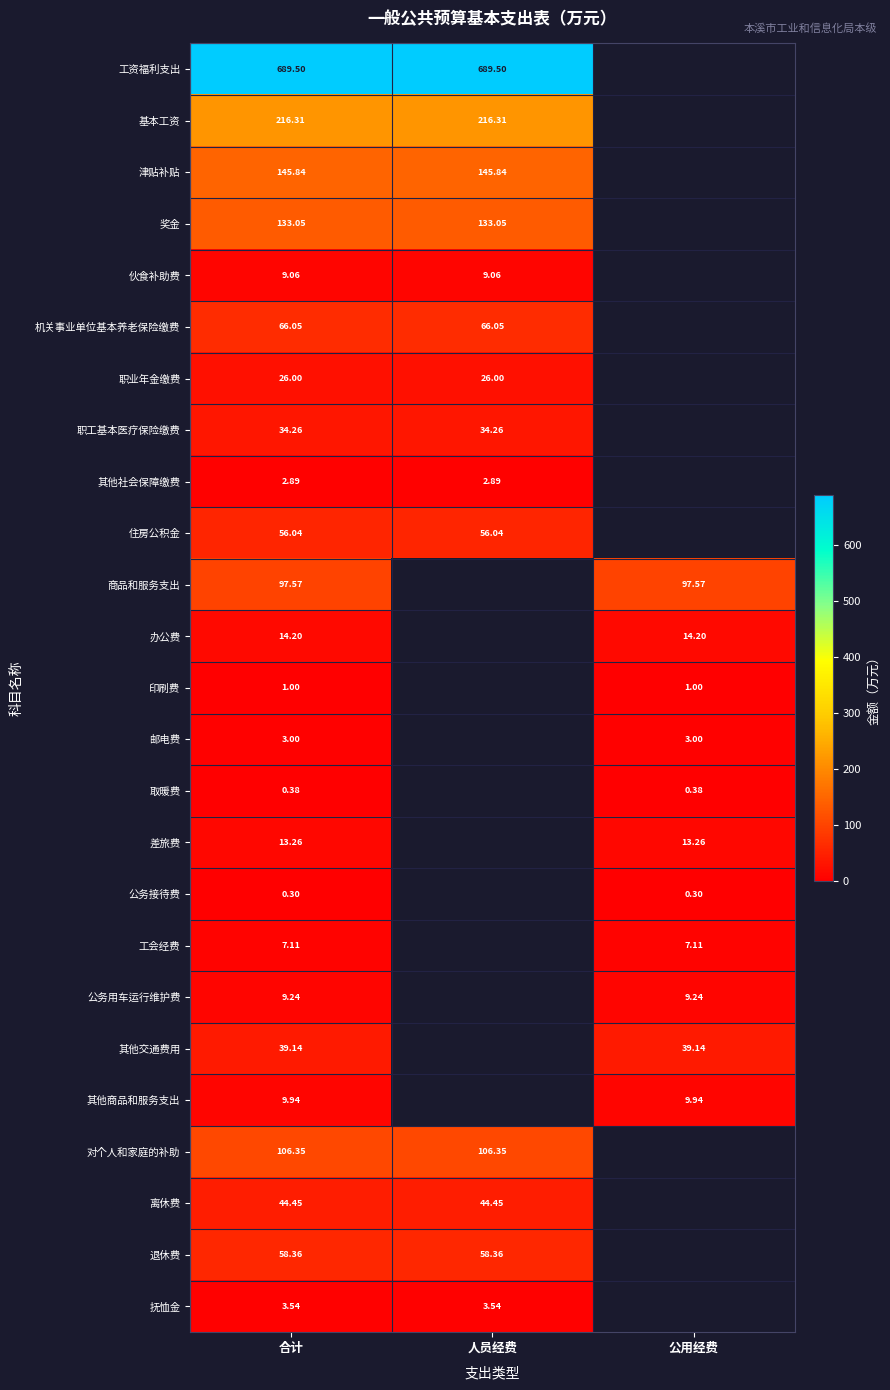

Rank the series at 合计 from lowest to highest value.

公务接待费, 取暖费, 印刷费, 其他社会保障缴费, 邮电费, 抚恤金, 工会经费, 伙食补助费, 公务用车运行维护费, 其他商品和服务支出, 差旅费, 办公费, 职业年金缴费, 职工基本医疗保险缴费, 其他交通费用, 离休费, 住房公积金, 退休费, 机关事业单位基本养老保险缴费, 商品和服务支出, 对个人和家庭的补助, 奖金, 津贴补贴, 基本工资, 工资福利支出